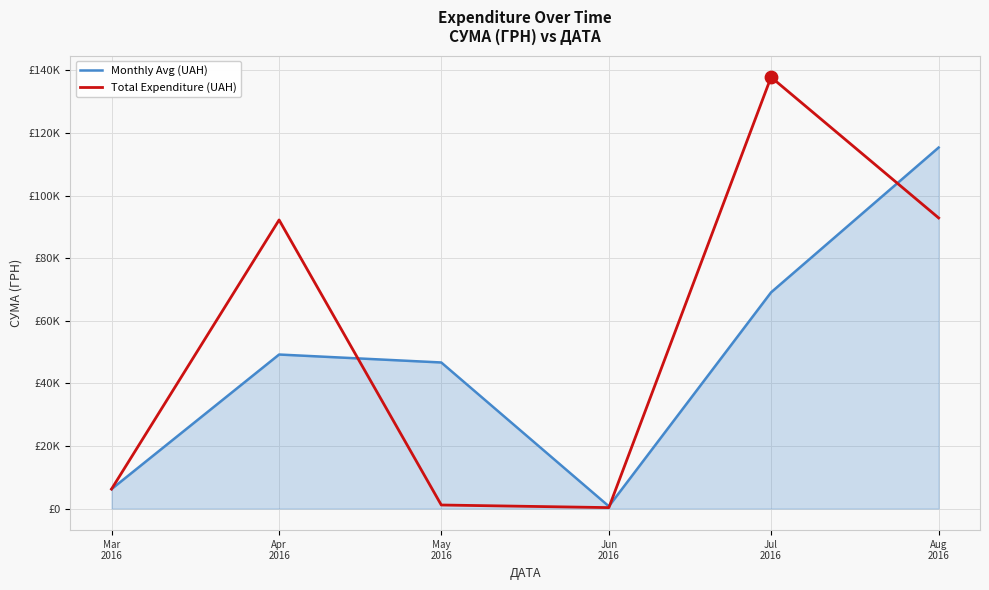

What are all the series names shown in the legend?

Monthly Avg (UAH), Total Expenditure (UAH)